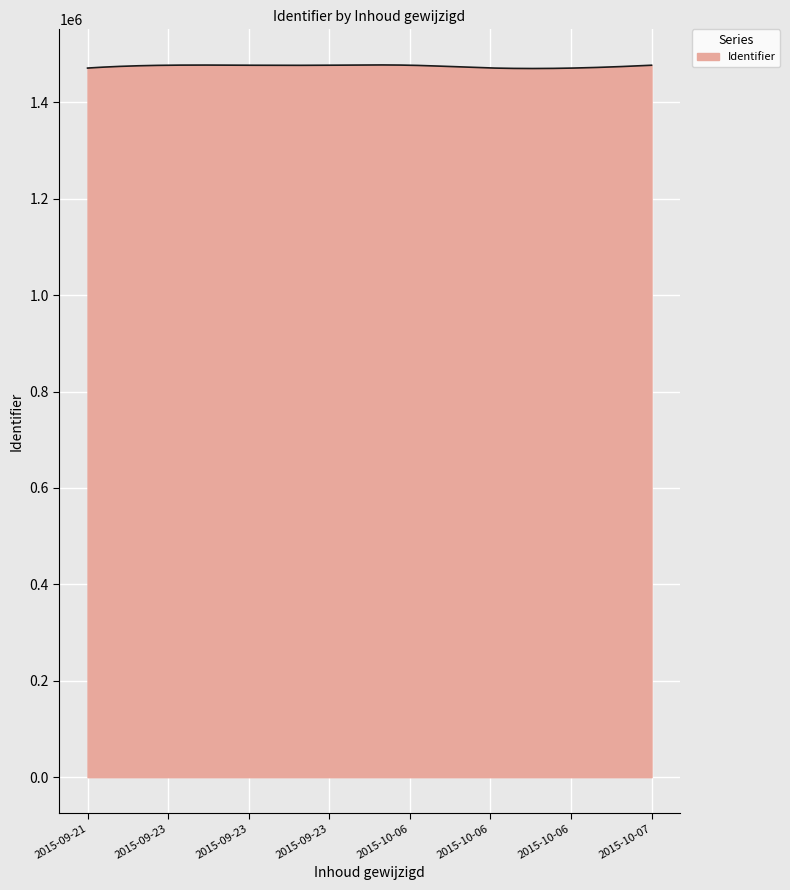

What is the smallest value displayed?

1470272.6